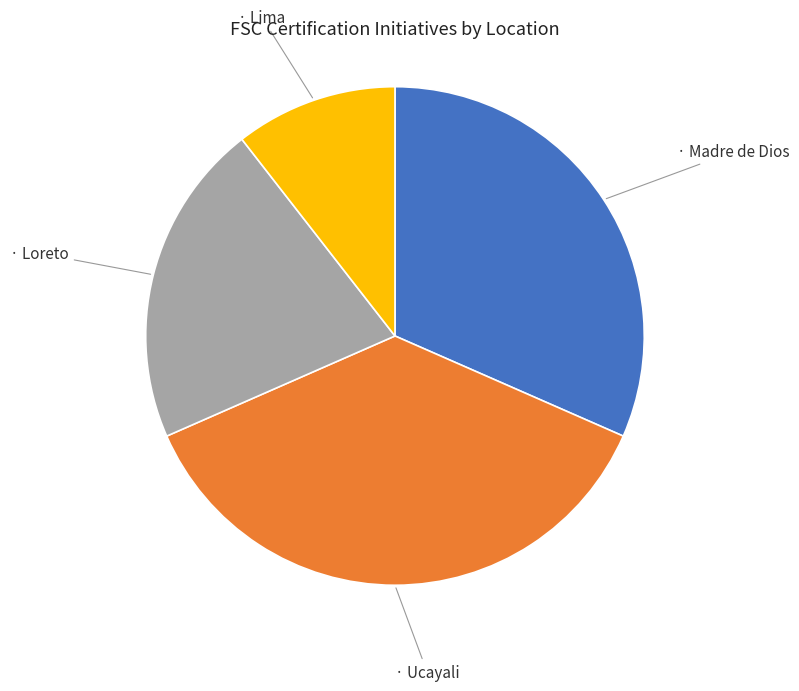

Is there a majority slice in this chart?

No